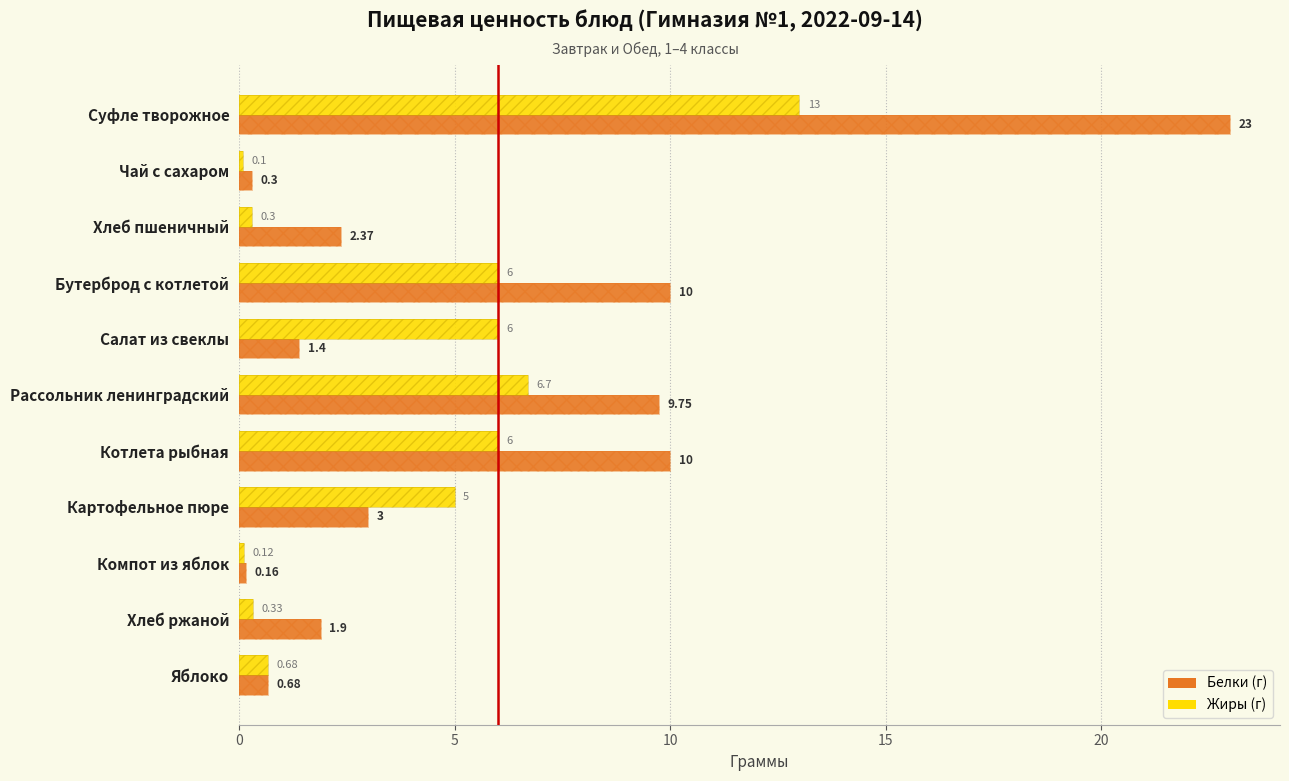

How many data points does each series have?

11